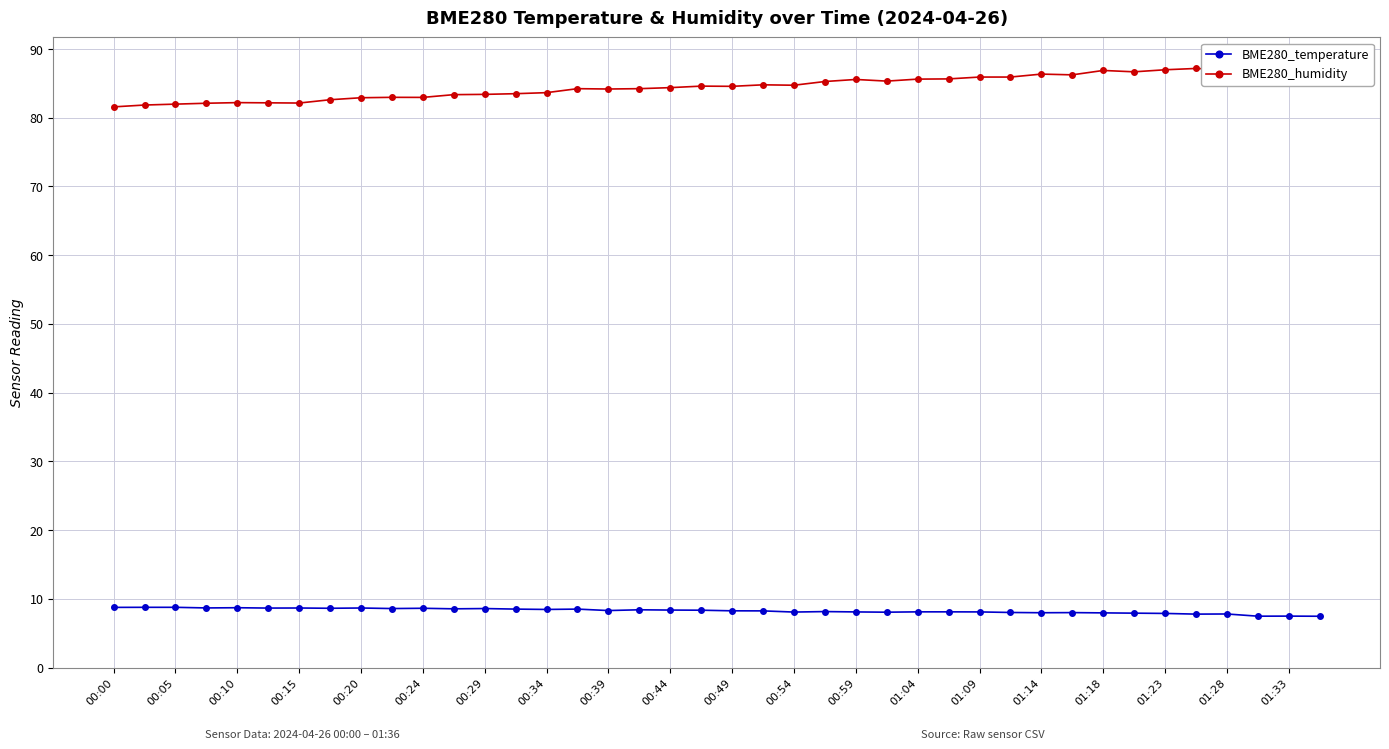

Is it true that BME280_temperature equals 8.0 at 31?

True